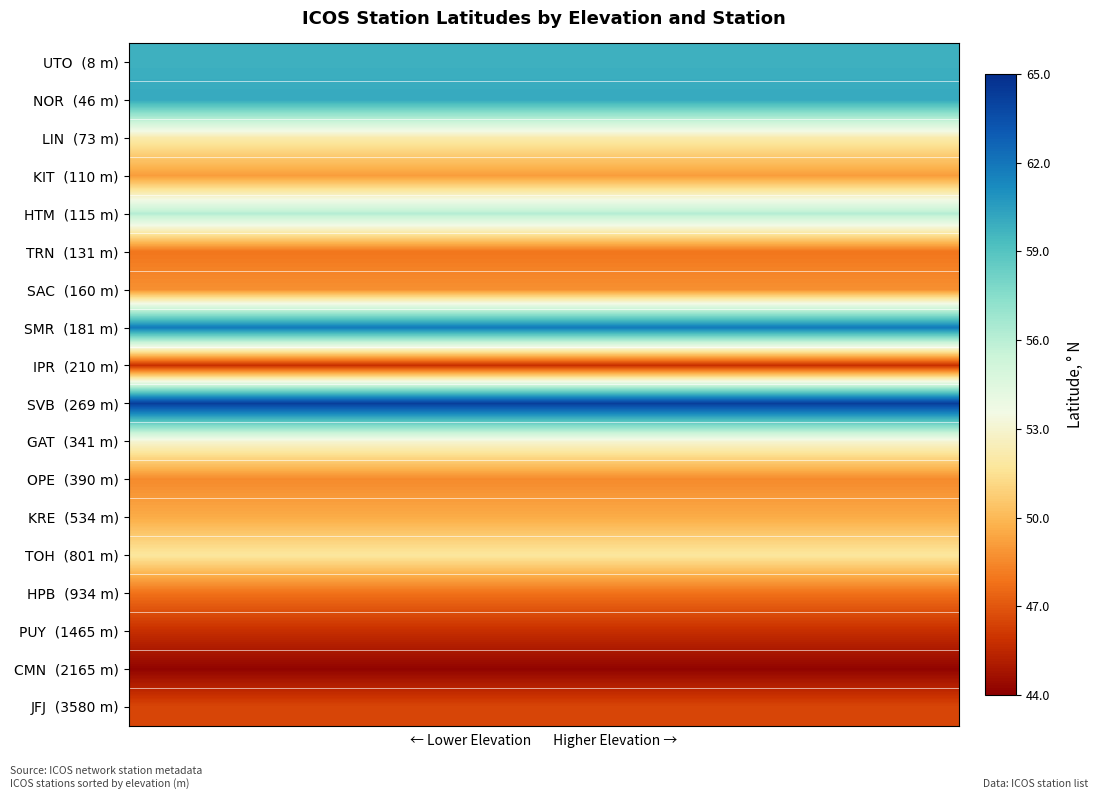

Which series has the largest total across all categories?

SVB (269 m)